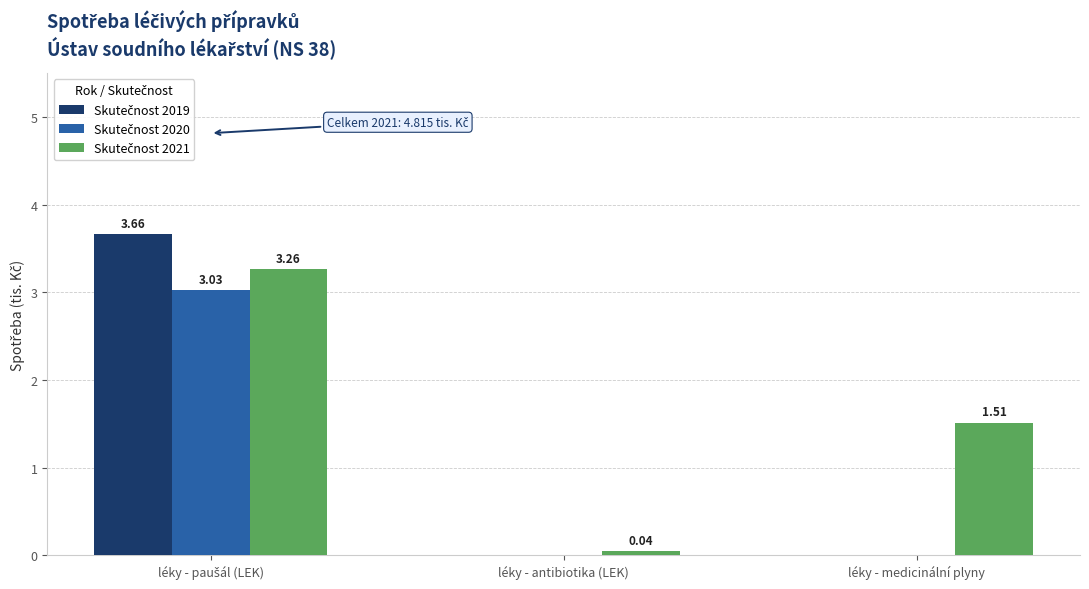

Rank the series by their average value, from highest to lowest.

Skutečnost 2021, Skutečnost 2019, Skutečnost 2020